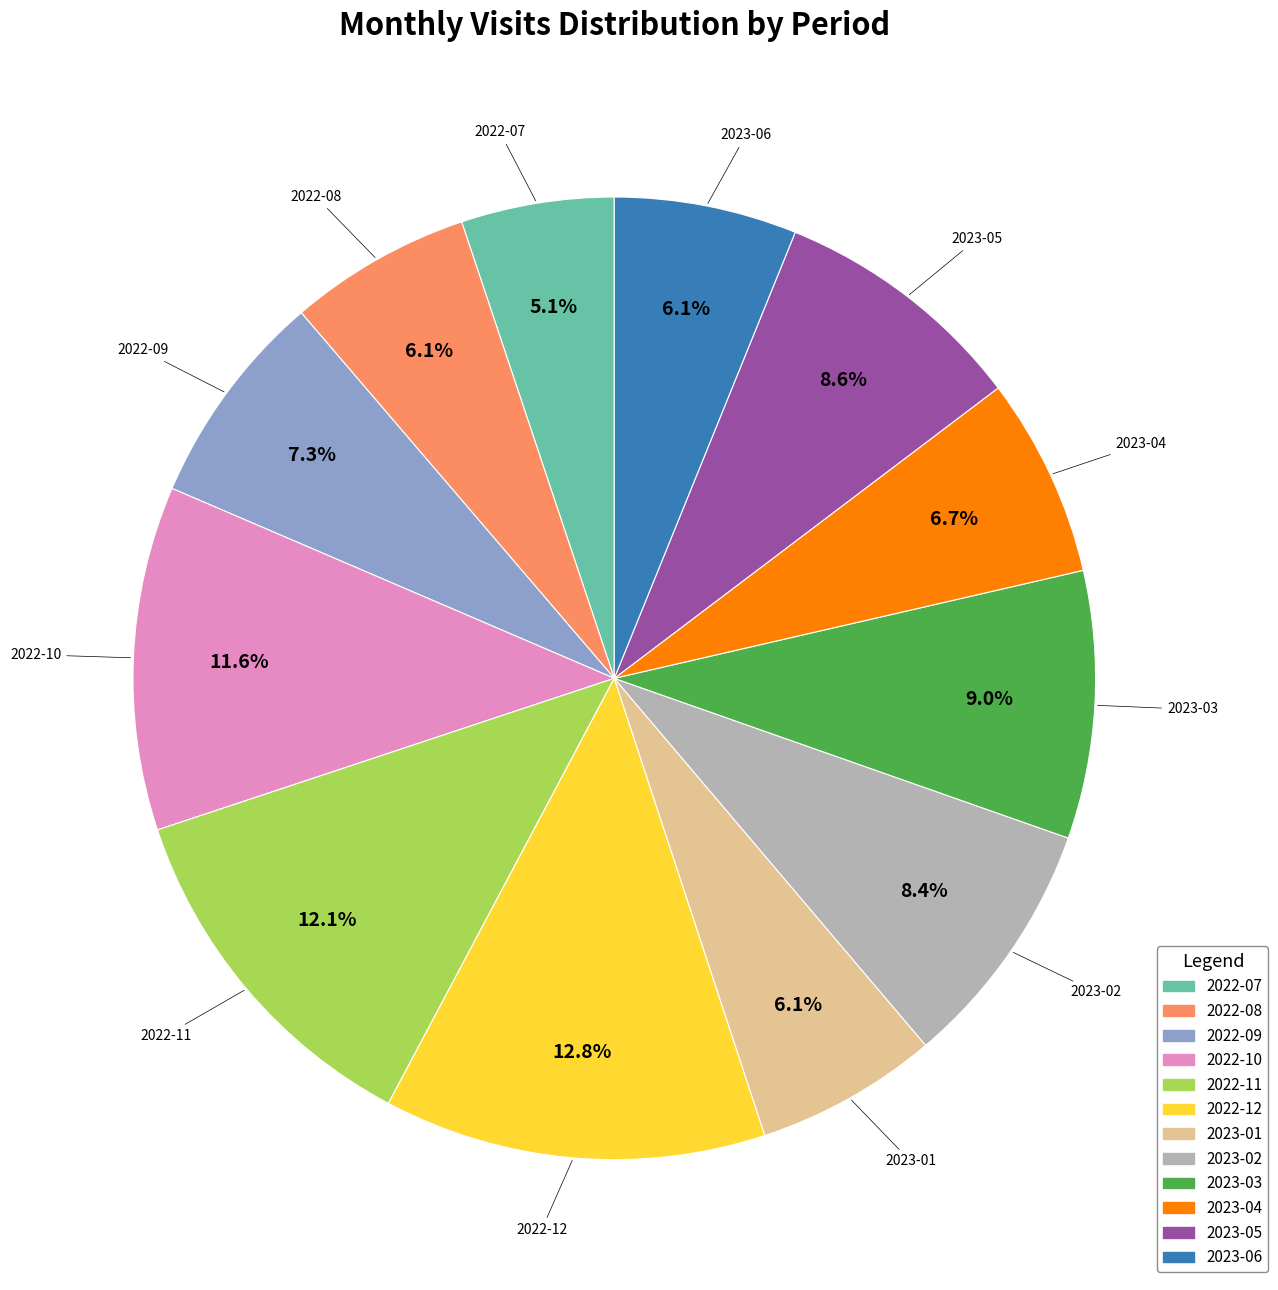

To the nearest percent, what is the difference between the 2022-09 and 2022-07 slice percentages?

2%